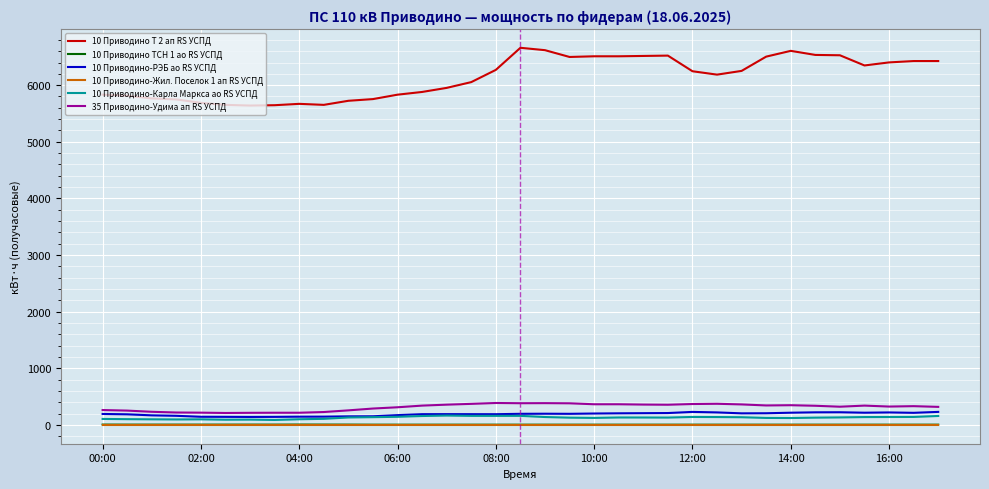

What is the maximum value for 10 Приводино-Карла Маркса ао RS УСПД?

164.4